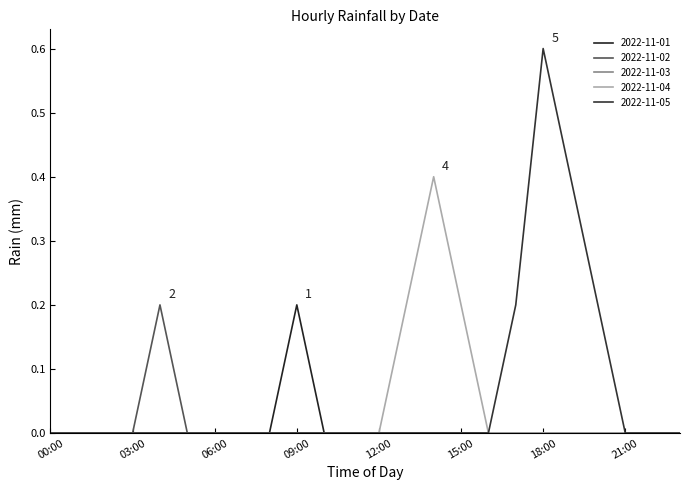

How many lines are shown in the chart?

5